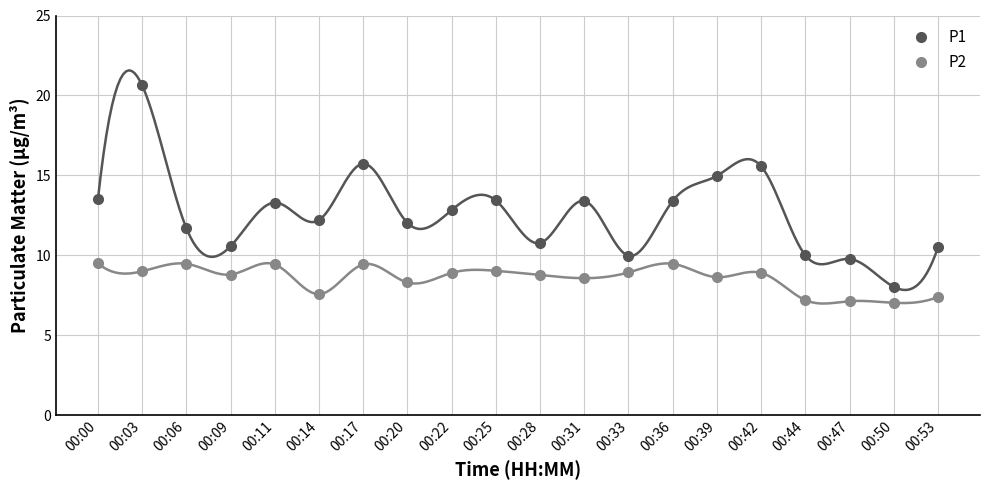

Reading left to right, list all the values displayed in this chart.

P1: 13.5	20.6	11.7	10.6	13.3	12.2	15.7	12.0	12.8	13.4	10.8	13.4	10.0	13.4	15.0	15.6	10.0	9.8	8.0	10.5
P2: 9.5	9.0	9.5	8.8	9.4	7.6	9.4	8.3	8.9	9.0	8.8	8.6	8.9	9.5	8.6	8.9	7.2	7.1	7.0	7.4